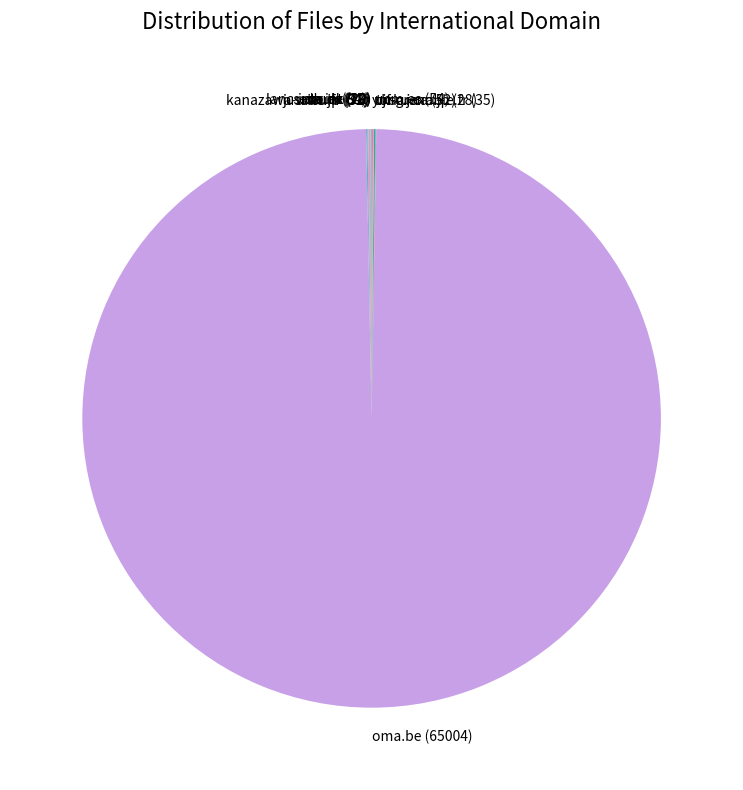

Which category has the biggest portion of the pie?

oma.be